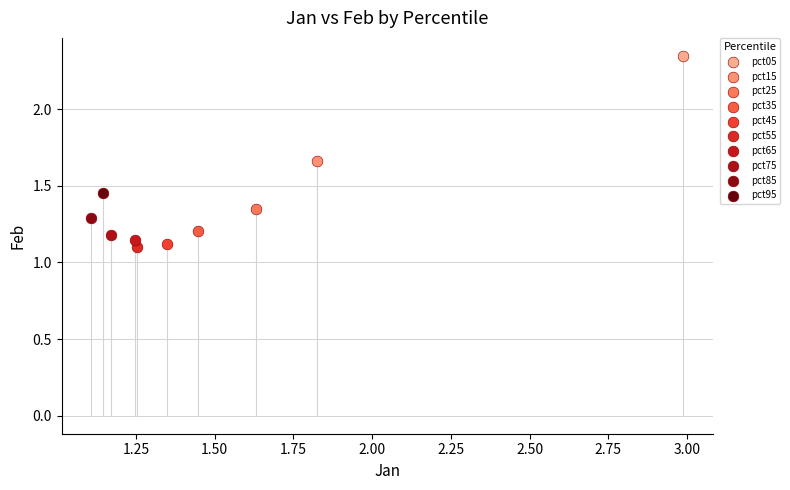

What are all the series names shown in the legend?

pct05, pct15, pct25, pct35, pct45, pct55, pct65, pct75, pct85, pct95